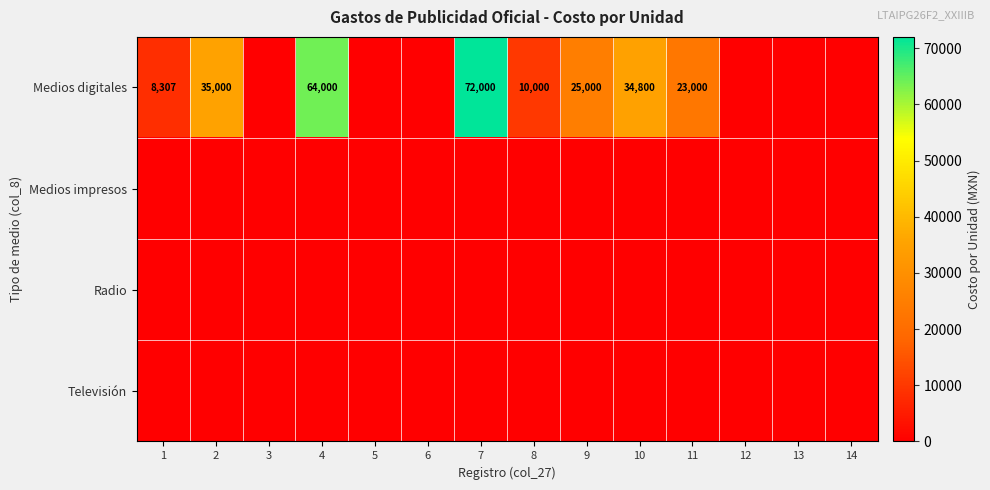

Between 5 and 14, which is larger?

5